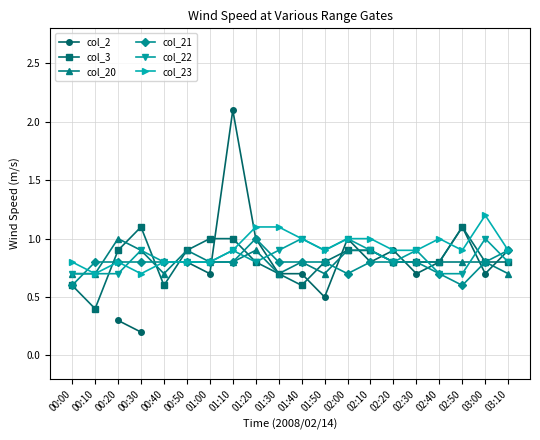

Count the number of categories in the chart.

20